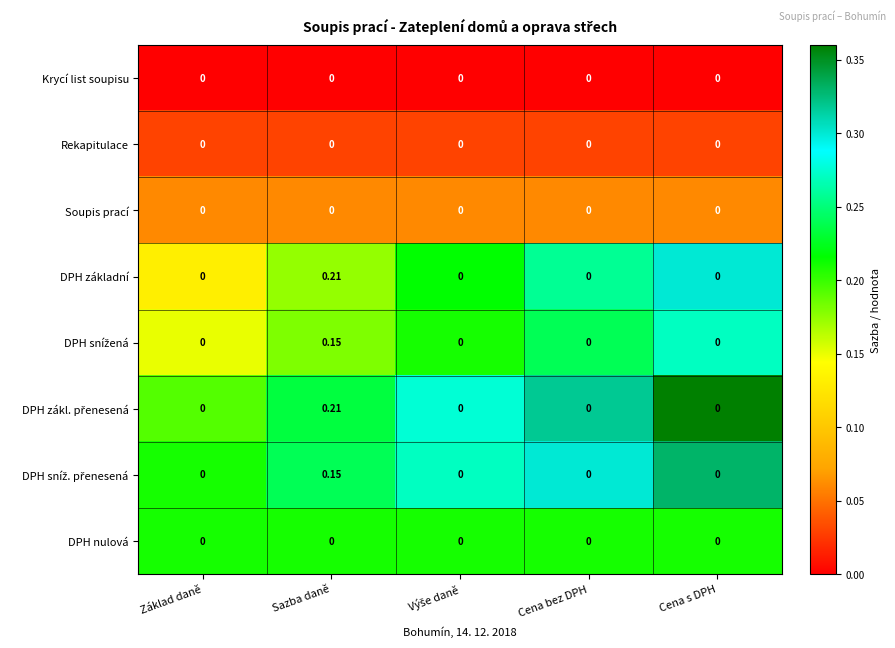

Which label corresponds to the largest value in the chart?

Sazba daně